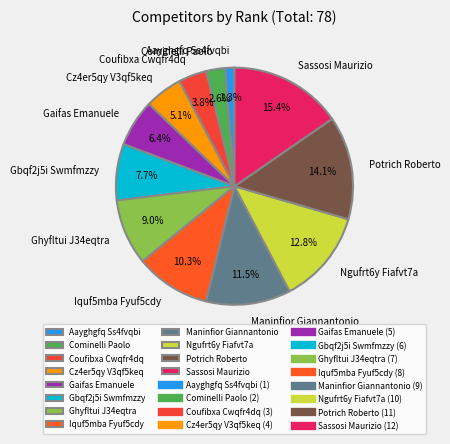

Is the sum of Ghyfltui J34eqtra and Aayghgfq Ss4fvqbi greater than half?

No